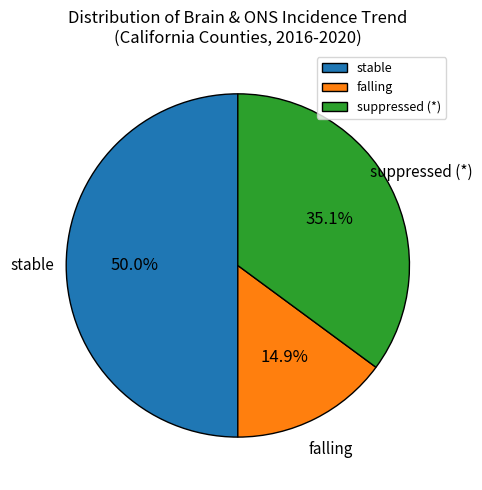

Rank the categories by value from lowest to highest.

falling, suppressed (*), stable